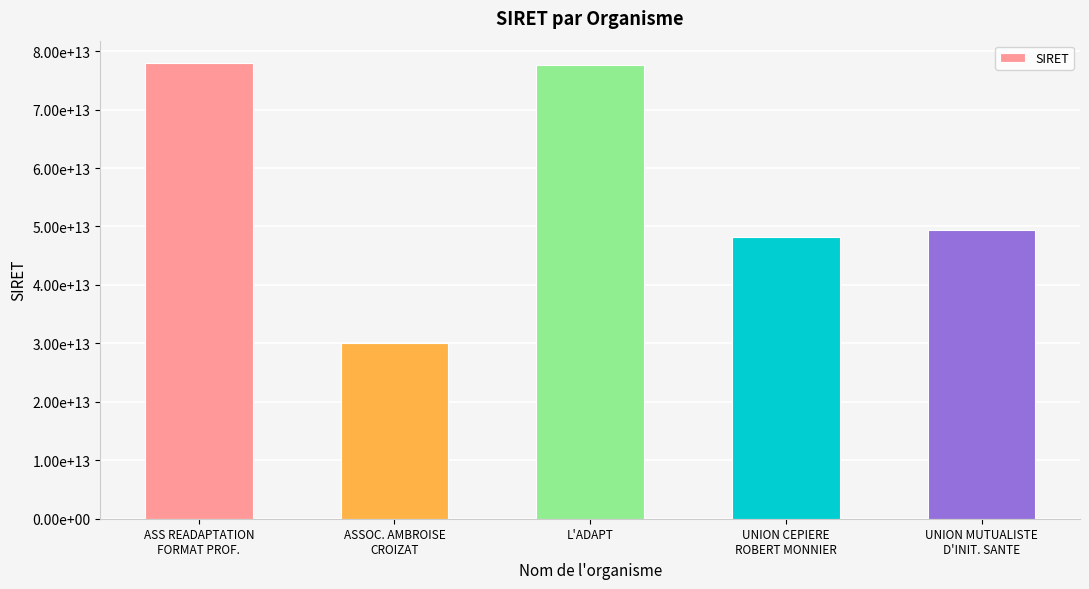

True or false: the data shows 43685293840671 at ASSOC. AMBROISE
CROIZAT.

False